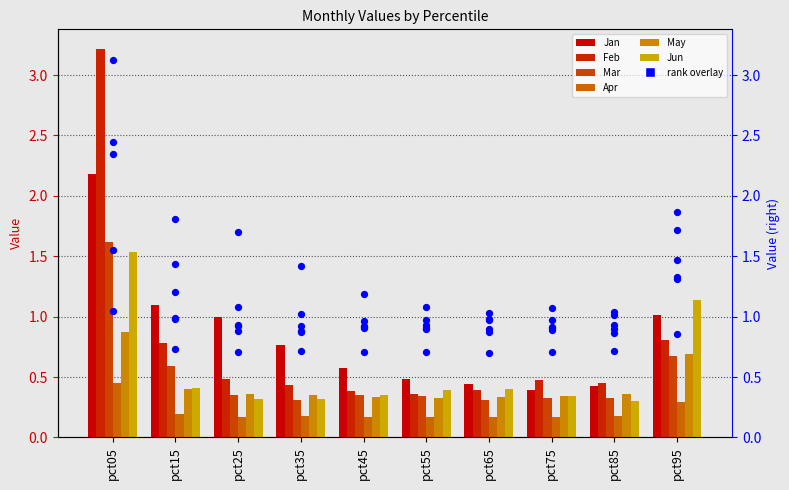

Which series contains the highest Y value?

Feb